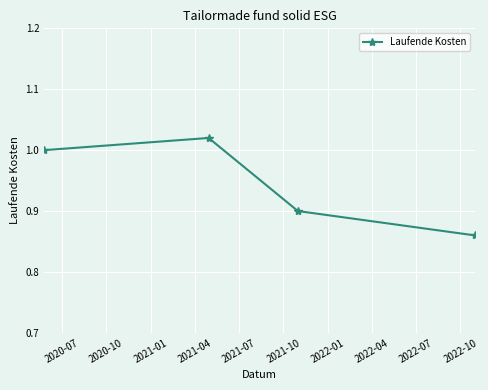

True or false: there are more than 2 points higher than both neighbors.

False